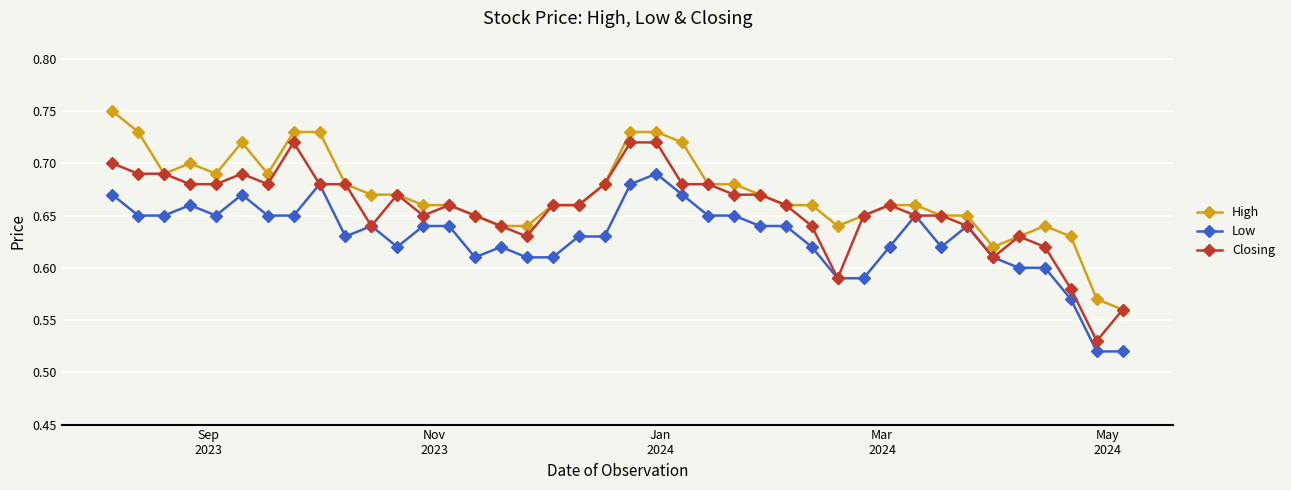

Count the Low values in the range 0 to 1.

40